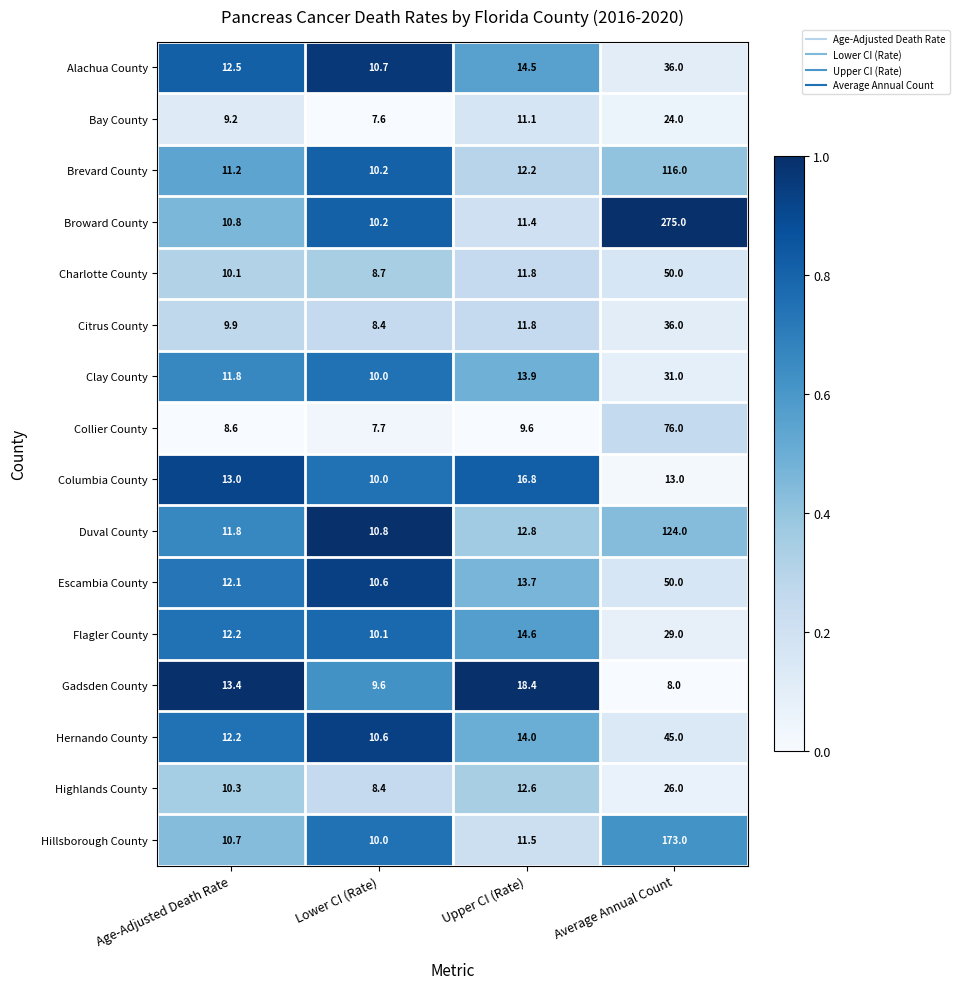

Which series has the largest total across all categories?

Broward County